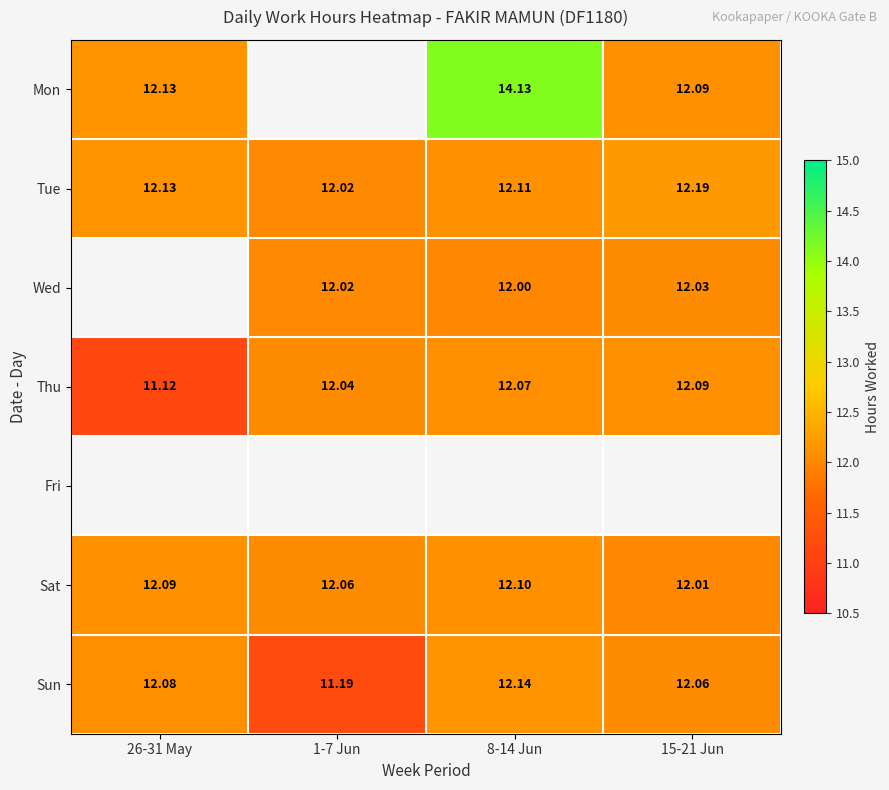

What is the sum of the Thu values at 15-21 Jun and 1-7 Jun?

24.1